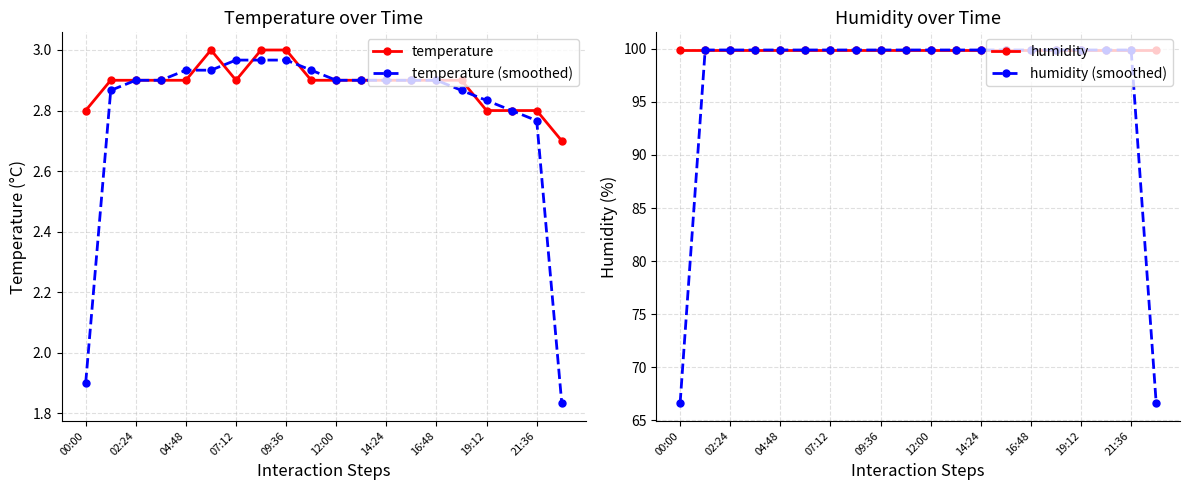

Is it true that temperature (smoothed) equals 2.9 at 16:48?

True